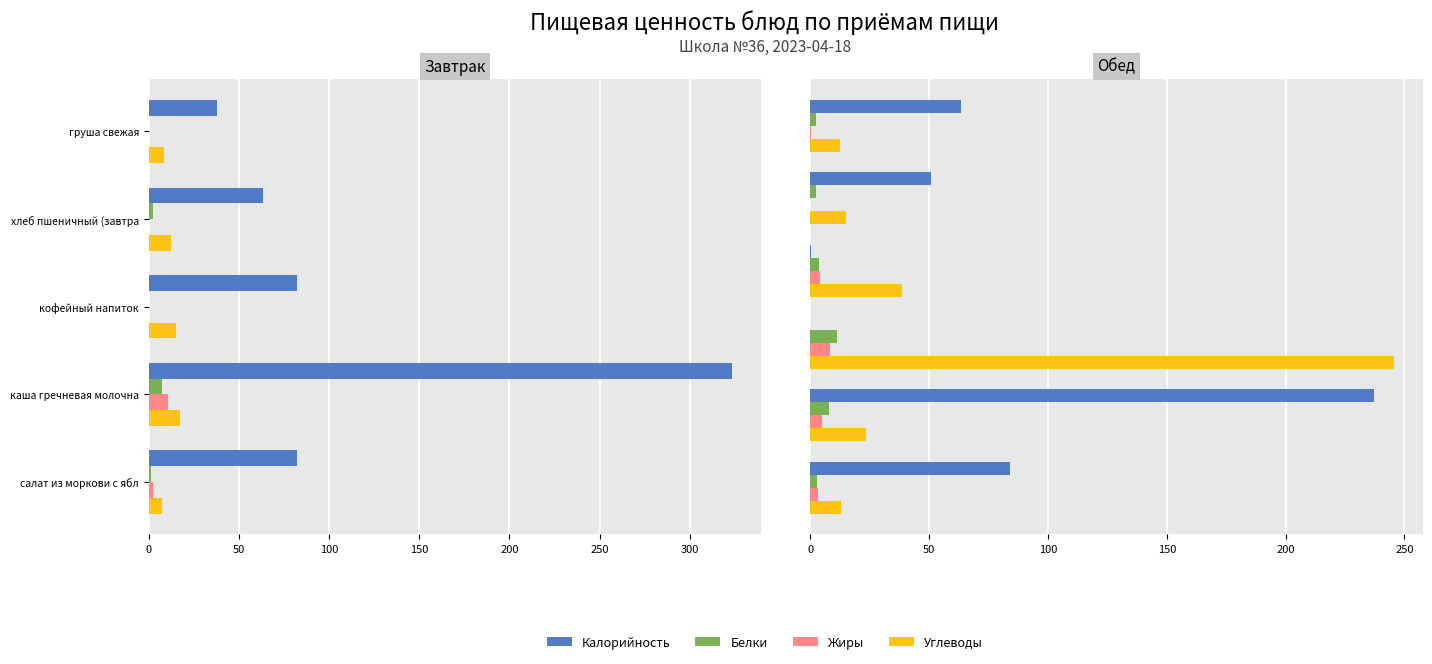

Which series changed the most between 100 and 250?

Углеводы